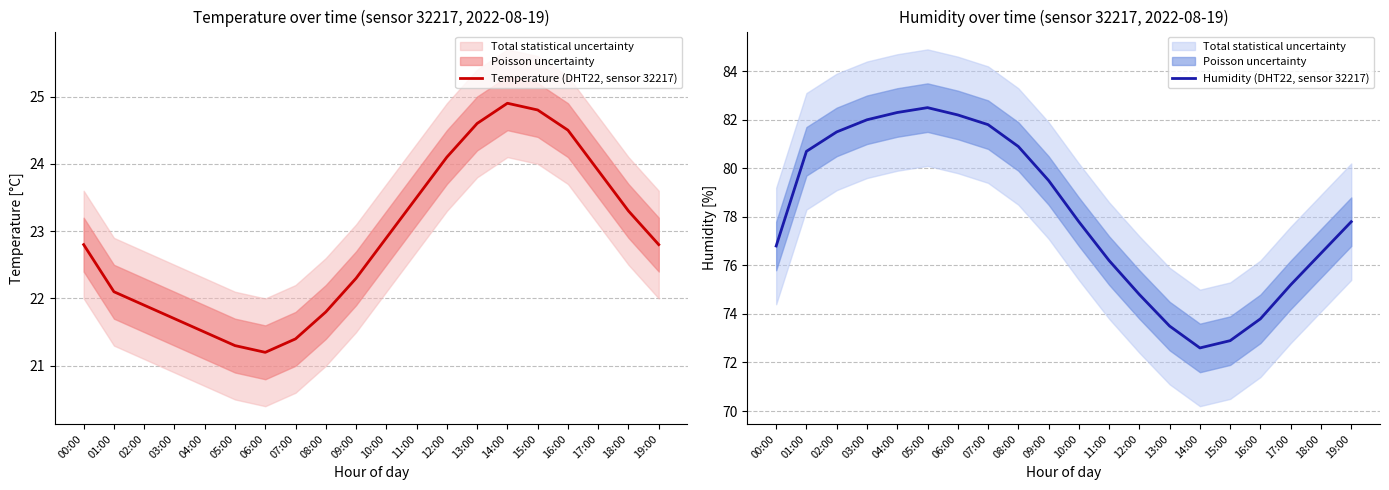

What position from the right is 02:00?

18